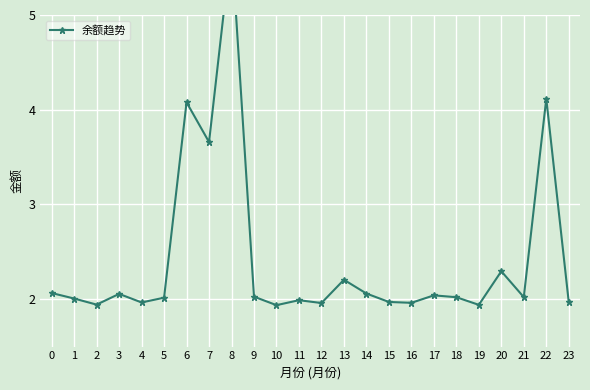

List the labels in order of value, smallest first.

10, 19, 2, 12, 16, 4, 23, 15, 11, 1, 5, 18, 21, 9, 17, 3, 14, 0, 13, 20, 7, 6, 22, 8